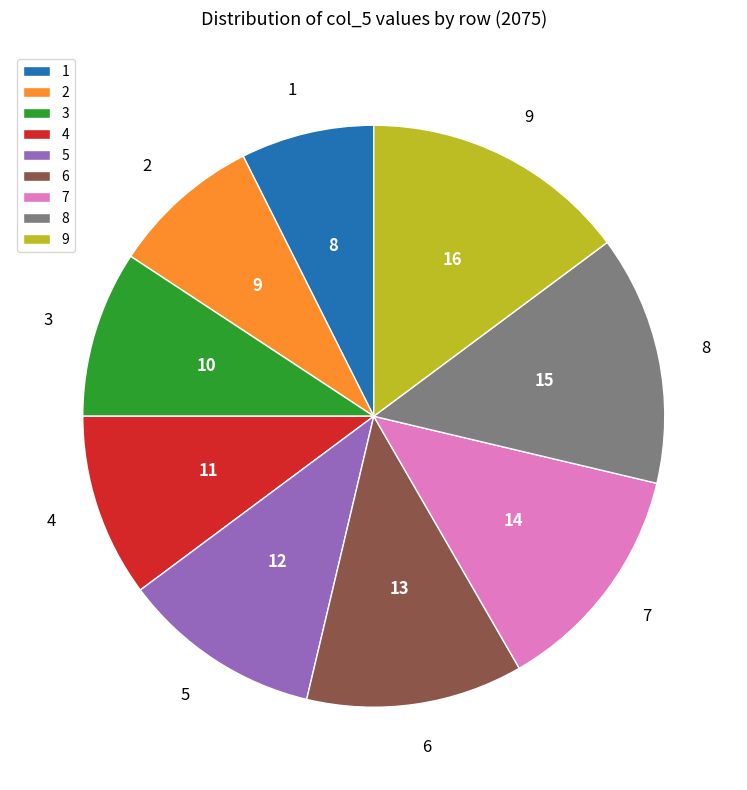

Approximately how many times larger is the value at 3 compared to 7?

0.7